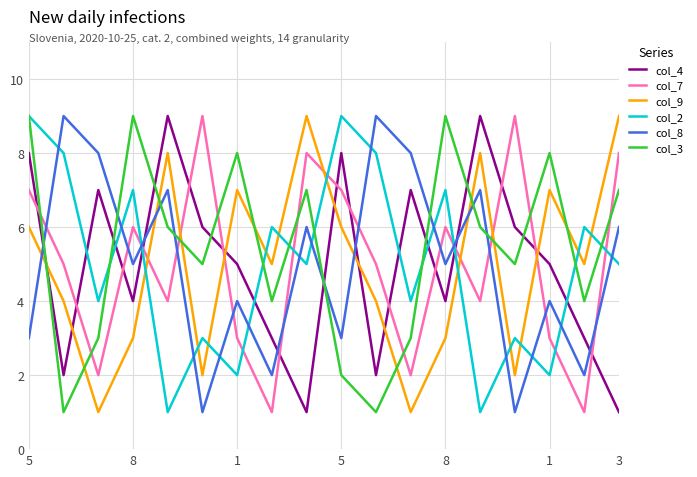

Which series has the largest total across all categories?

col_3